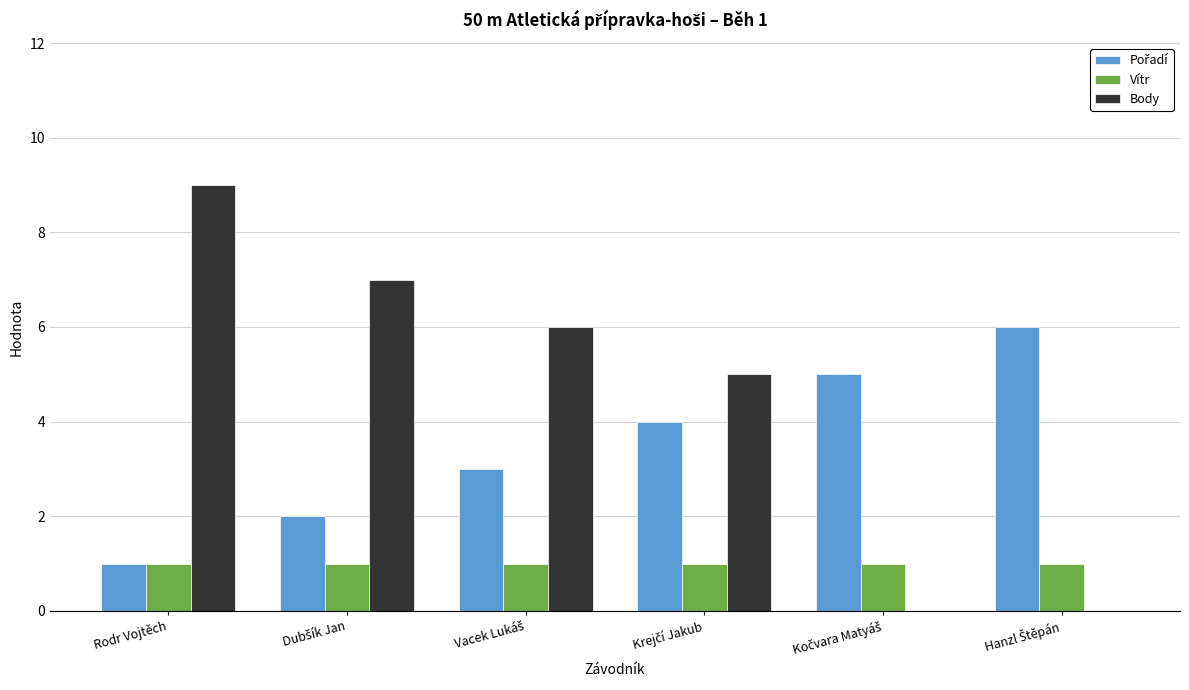

Which category has the highest value across all series?

Rodr Vojtěch